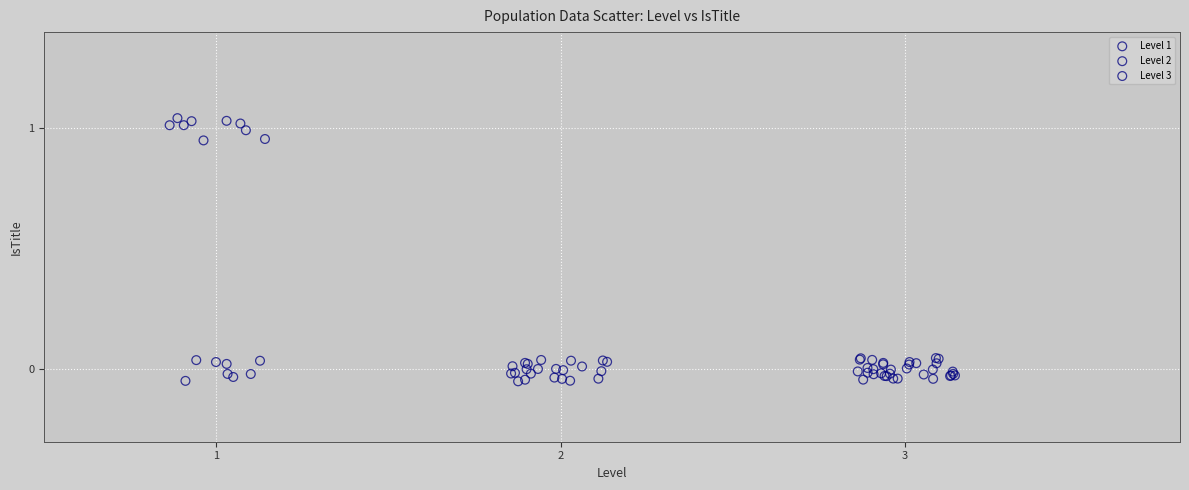

Which series contains the highest Y value?

Level 1